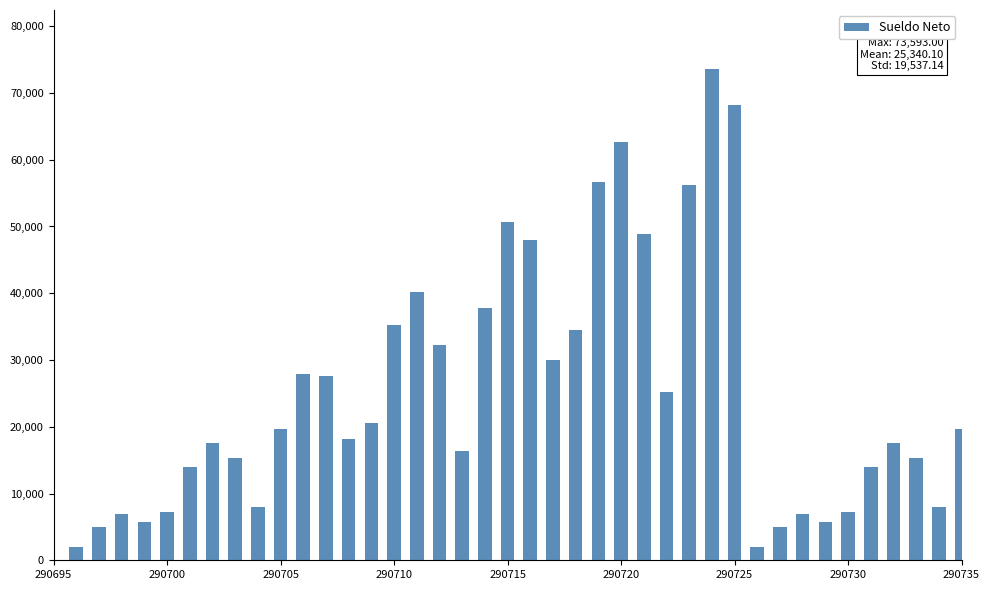

What is the value of the 10th bar from the left?

19668